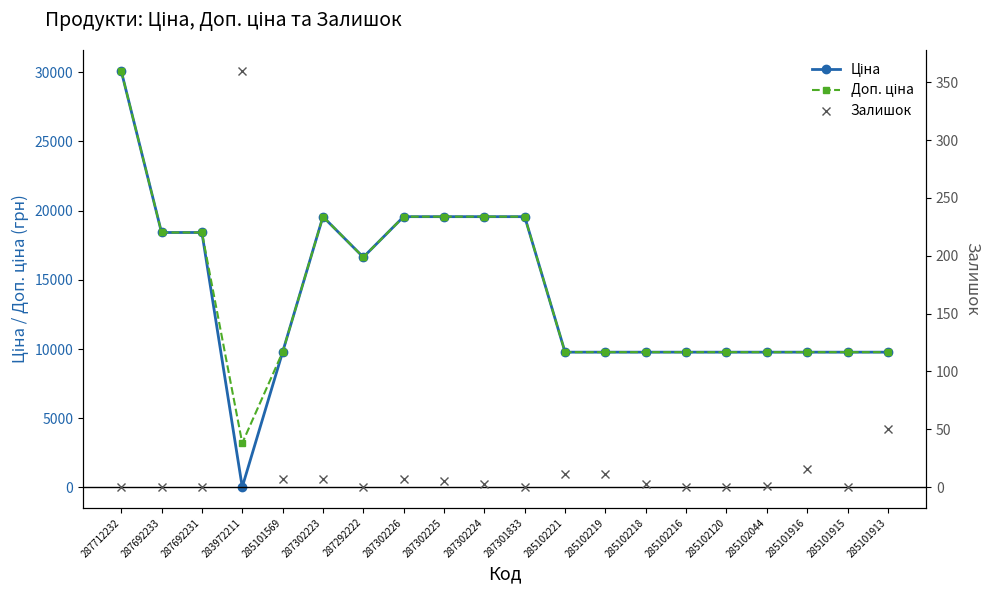

Which series has the largest total across all categories?

Доп. ціна